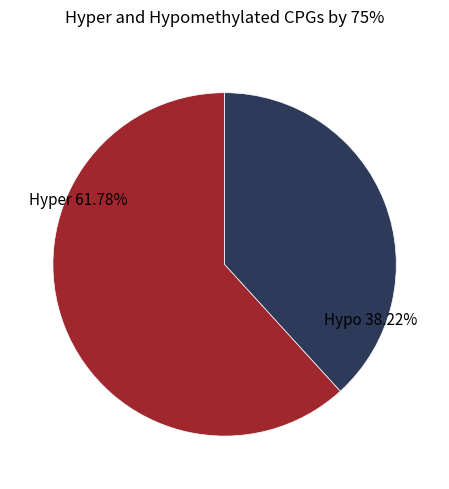

Is there any slice that represents more than half of the pie?

Yes